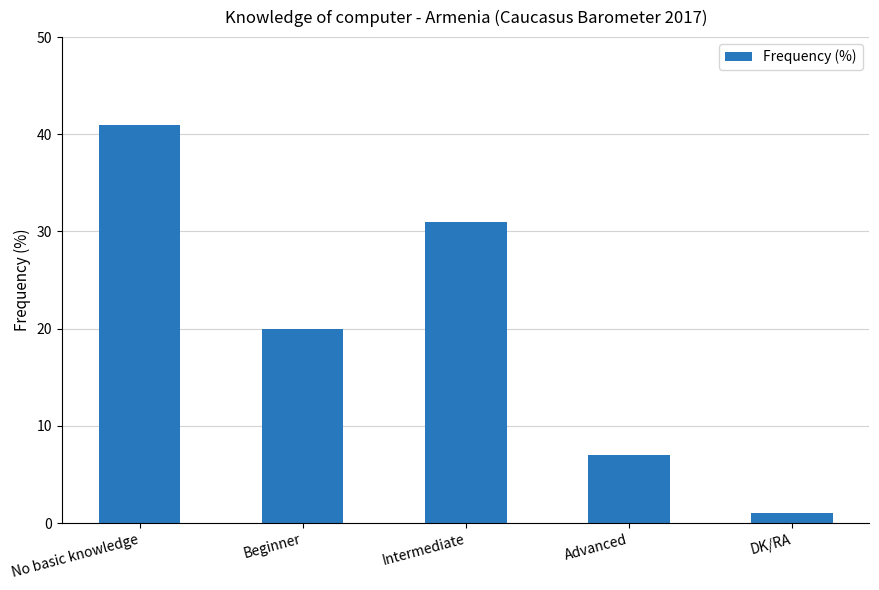

Reading left to right, transcribe all the data shown in this chart.

41	20	31	7	1